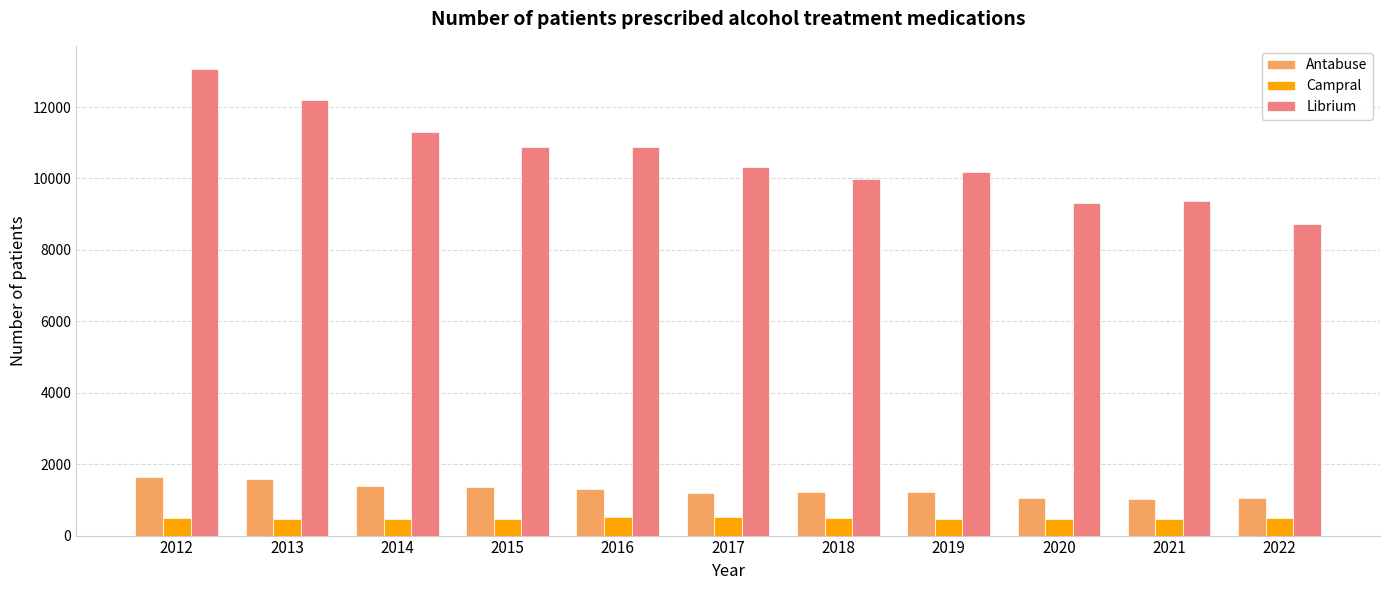

At 2012, list the series in order from largest to smallest.

Librium, Antabuse, Campral